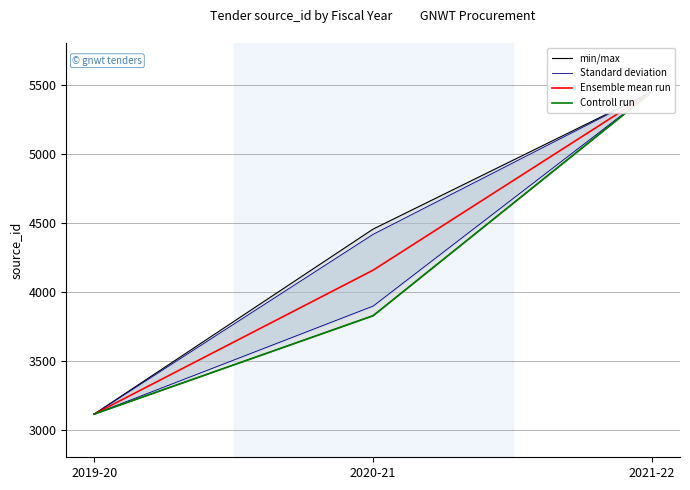

What position from the left is 2020-21?

2